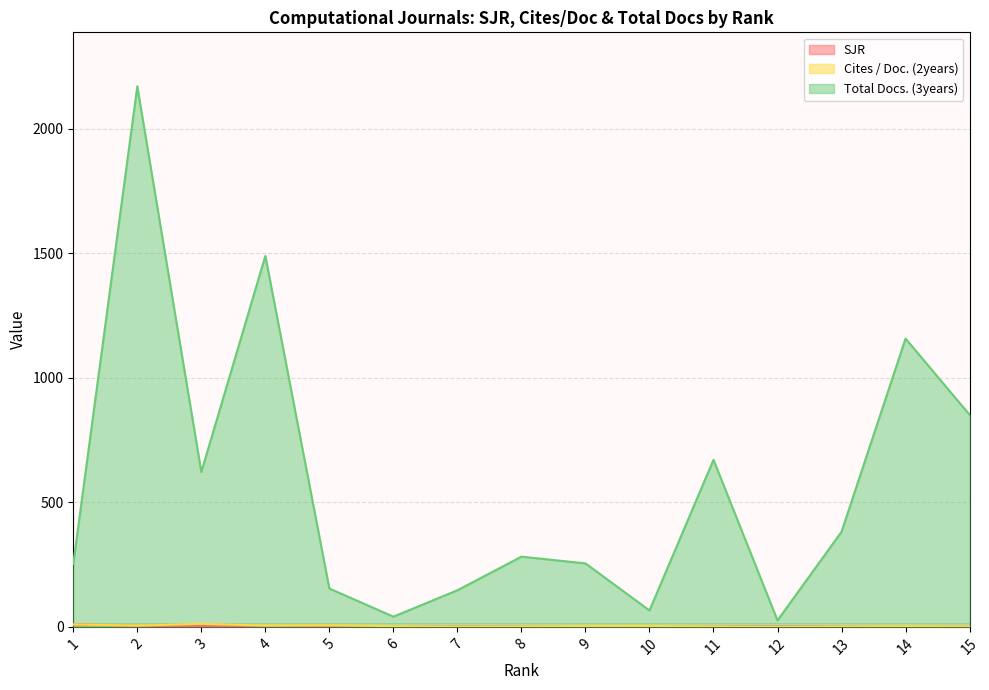

Which series has the largest total across all categories?

Total Docs. (3years)